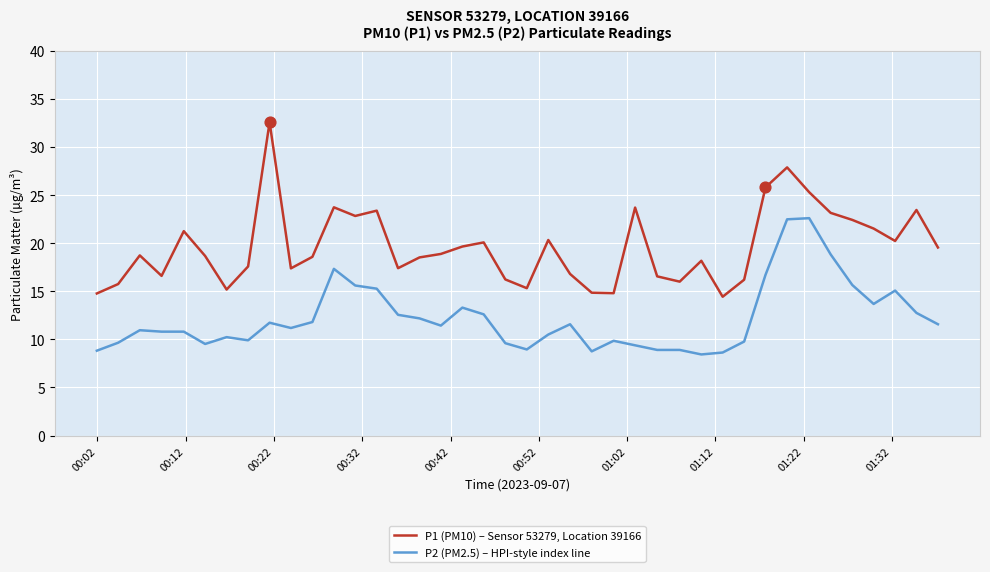

Which series has the largest total across all categories?

P1 (PM10) – Sensor 53279, Location 39166